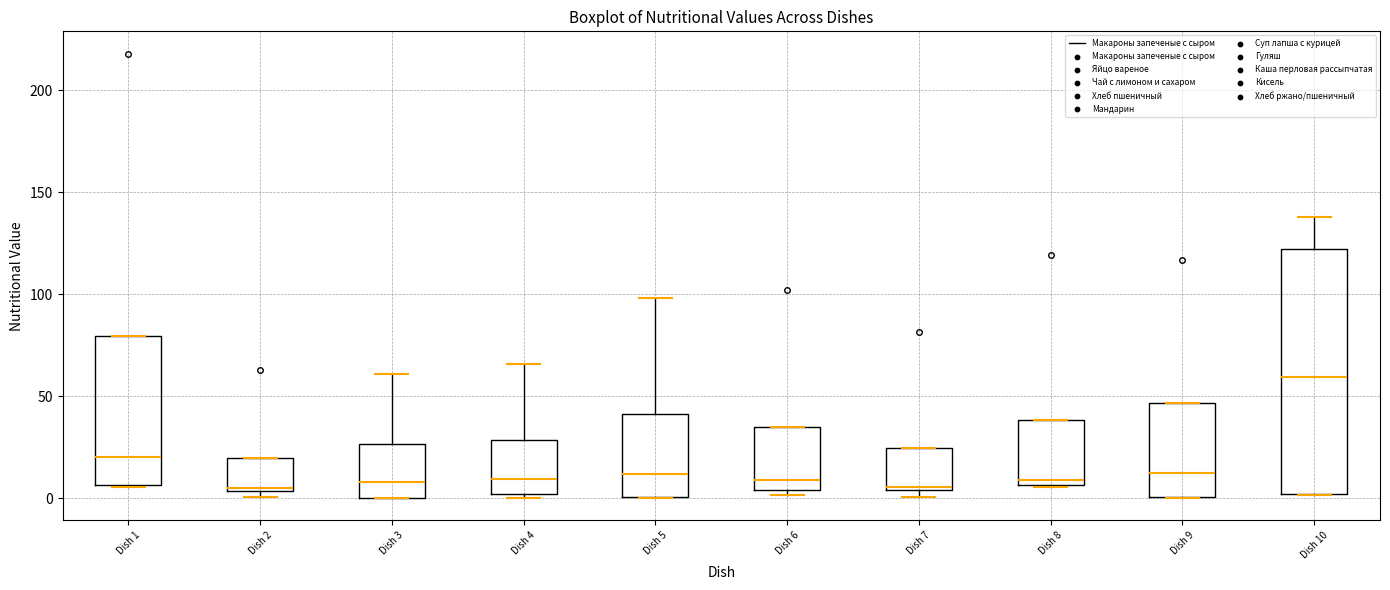

Reading left to right, transcribe this box plot: for each box, give where its median line is, the range the box spans, and where its two whiskers end, as read against the y-axis. The values are not printed on the chart, so give them approximately, as read against the axis.

Dish 1: median 20, box 5 to 80, whiskers 5 to 80
Dish 2: median 5, box 5 to 20, whiskers 0 to 20
Dish 3: median 10, box 0 to 25, whiskers 0 to 60
Dish 4: median 10, box 0 to 30, whiskers 0 (just below the box's lower edge) to 65
Dish 5: median 10, box 0 to 40, whiskers 0 to 100
Dish 6: median 10, box 5 to 35, whiskers 0 to 35
Dish 7: median 5, box 5 to 25, whiskers 0 to 25
Dish 8: median 10, box 5 to 40, whiskers 5 to 40
Dish 9: median 10, box 0 to 45, whiskers 0 to 45
Dish 10: median 60, box 0 to 120, whiskers 0 to 140